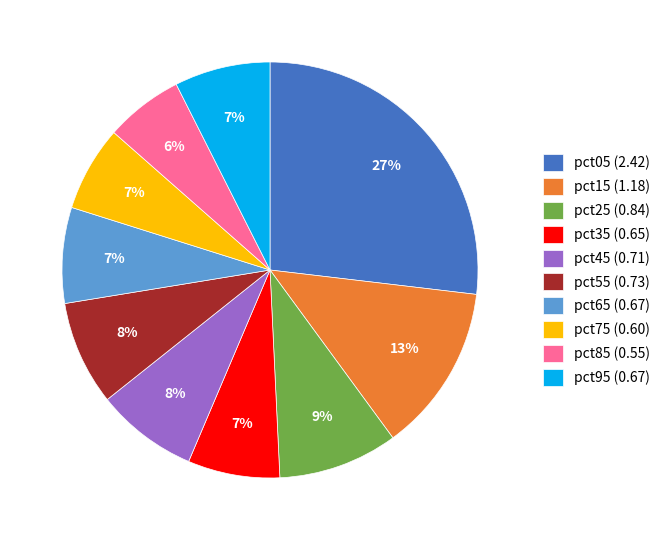

To the nearest percent, what portion does pct85 represent?

6%